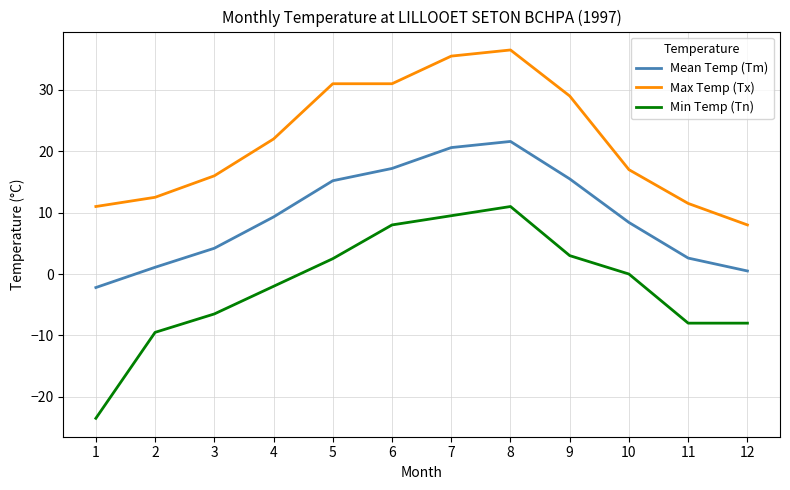

What are all the series names shown in the legend?

Mean Temp (Tm), Max Temp (Tx), Min Temp (Tn)